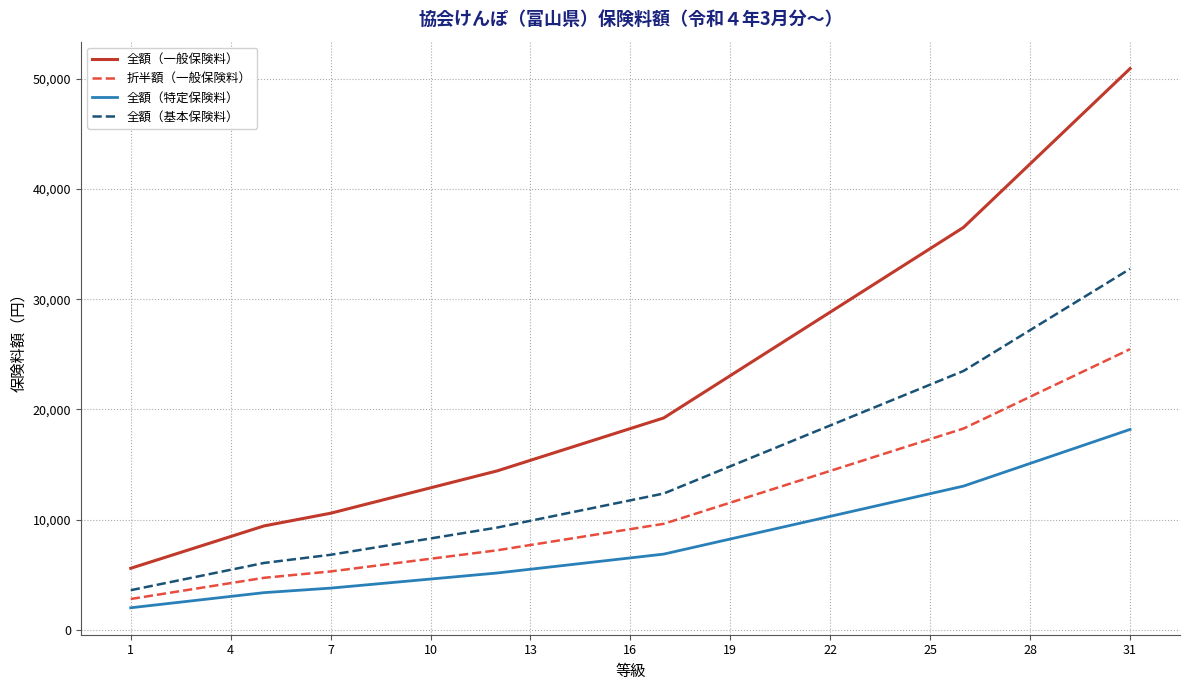

What is the highest value of the 全額（基本保険料） series?

32754.0